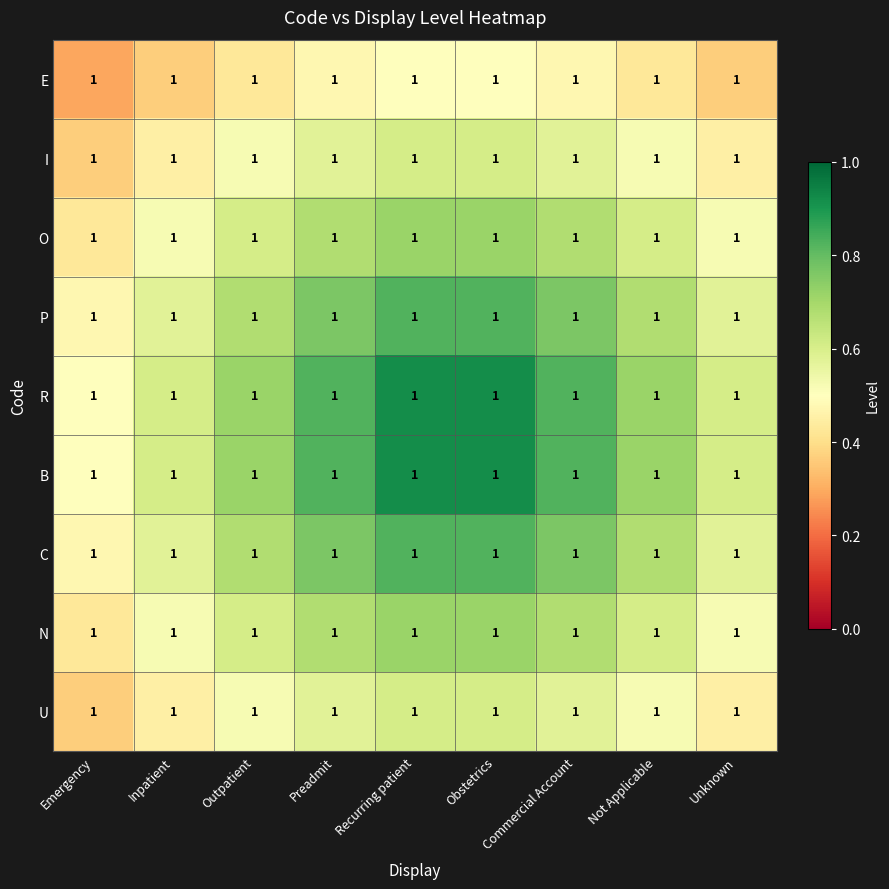

Count the I values in the range 0 to 1.

9